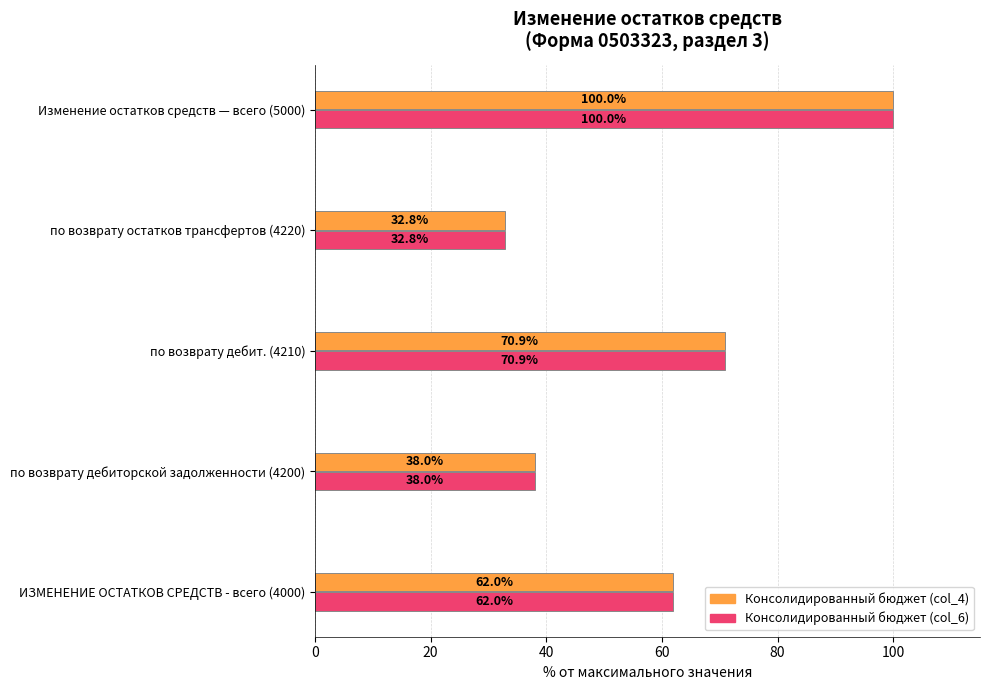

At how many categories does at least one series exceed 70?

2